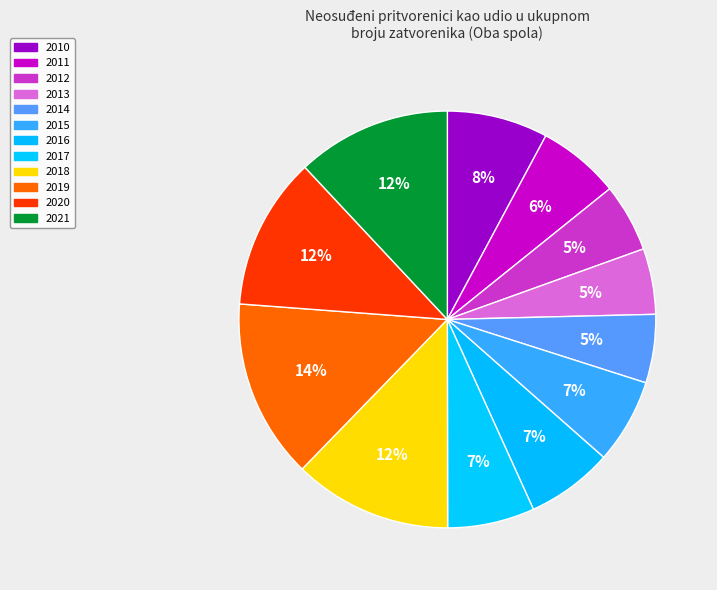

How many slices are in this pie chart?

12